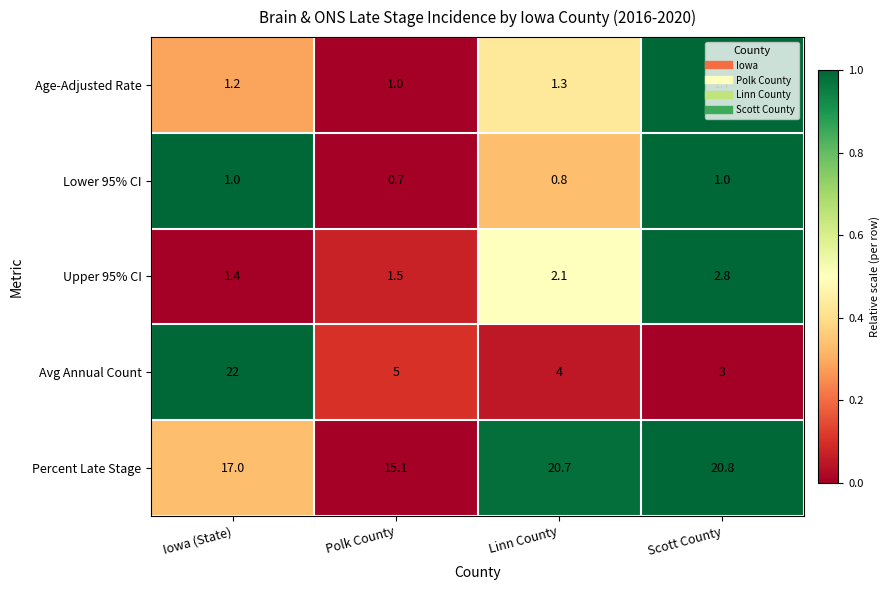

The Age-Adjusted Rate series shows 2.8 at Scott County. True or false?

False